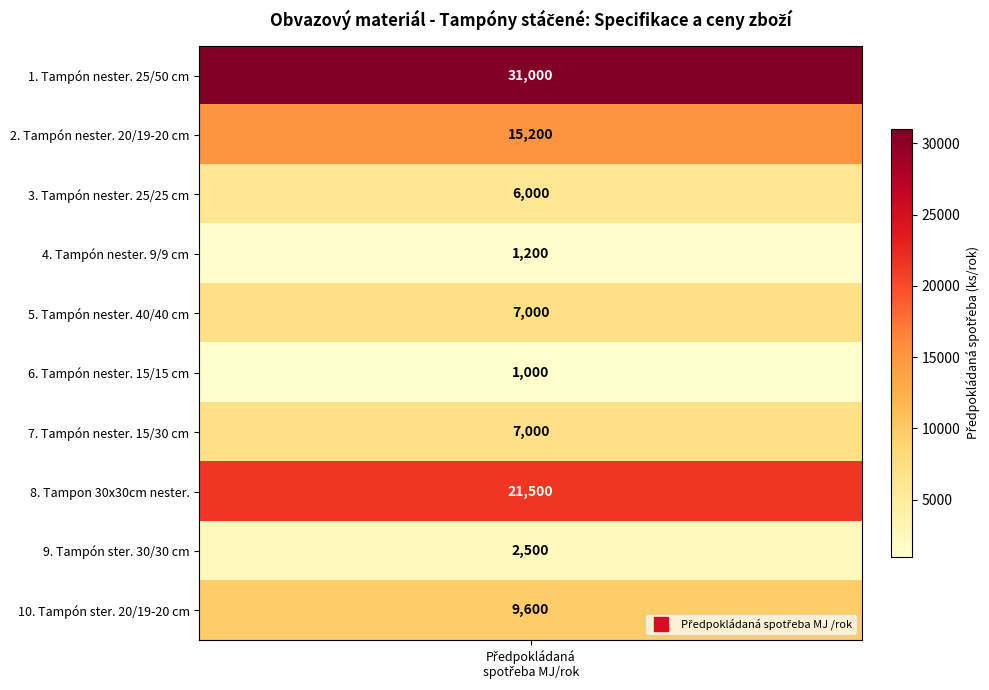

Is the value of Tampon stáčený 30x30cm nester. at 1 greater than the value of Tampón stáčený nester. 25/50 cm at 0?

No